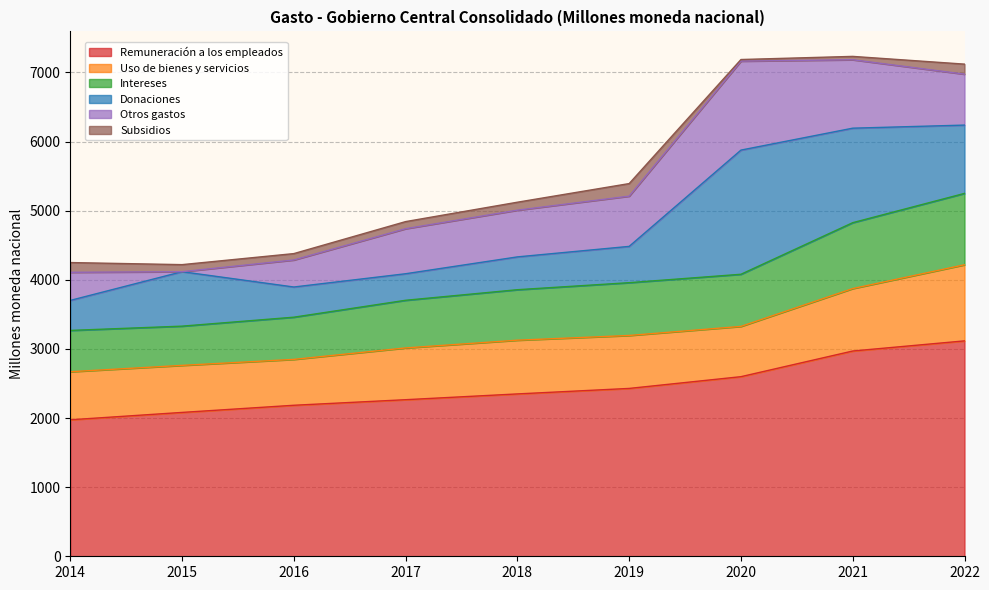

What is the difference between the Otros gastos values at 2017 and 2018?

24.2